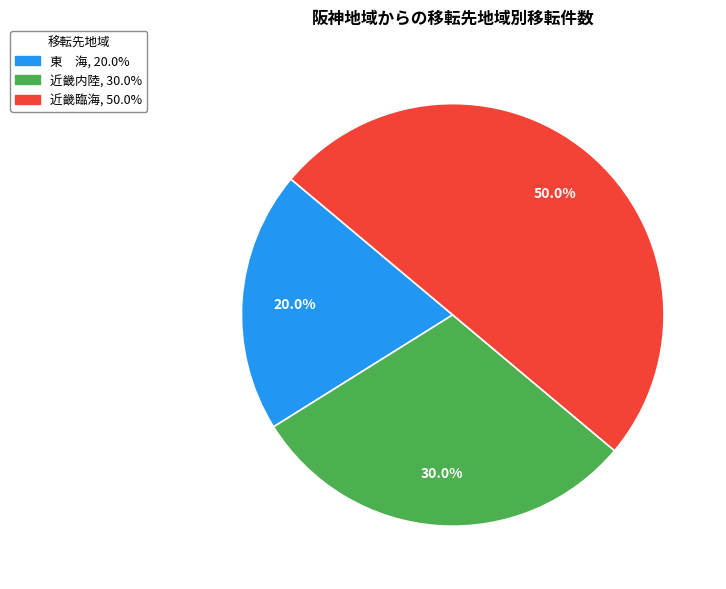

How many segments does this pie chart have?

3